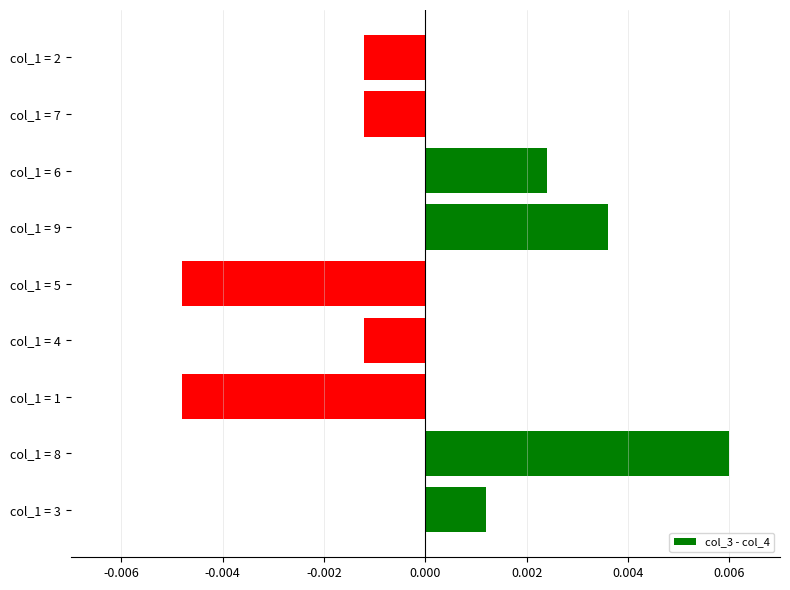

Between col_1 = 5 and col_1 = 2, which is larger?

col_1 = 2